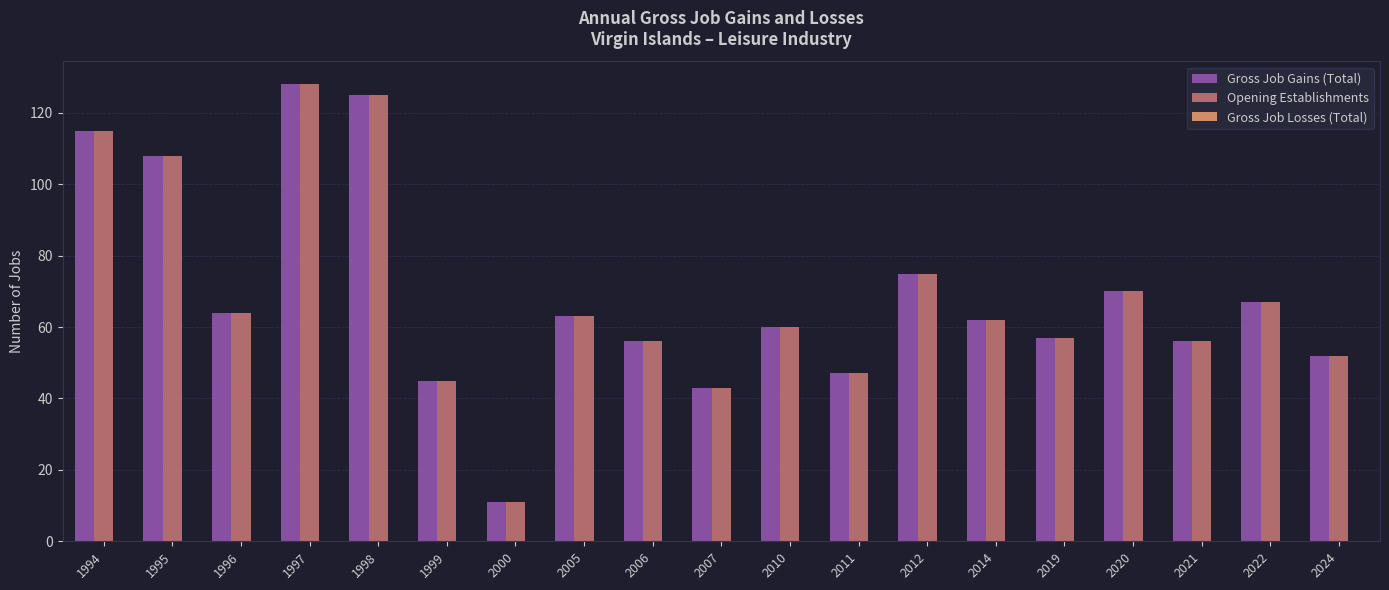

What is the total value across all series at 2024?

104